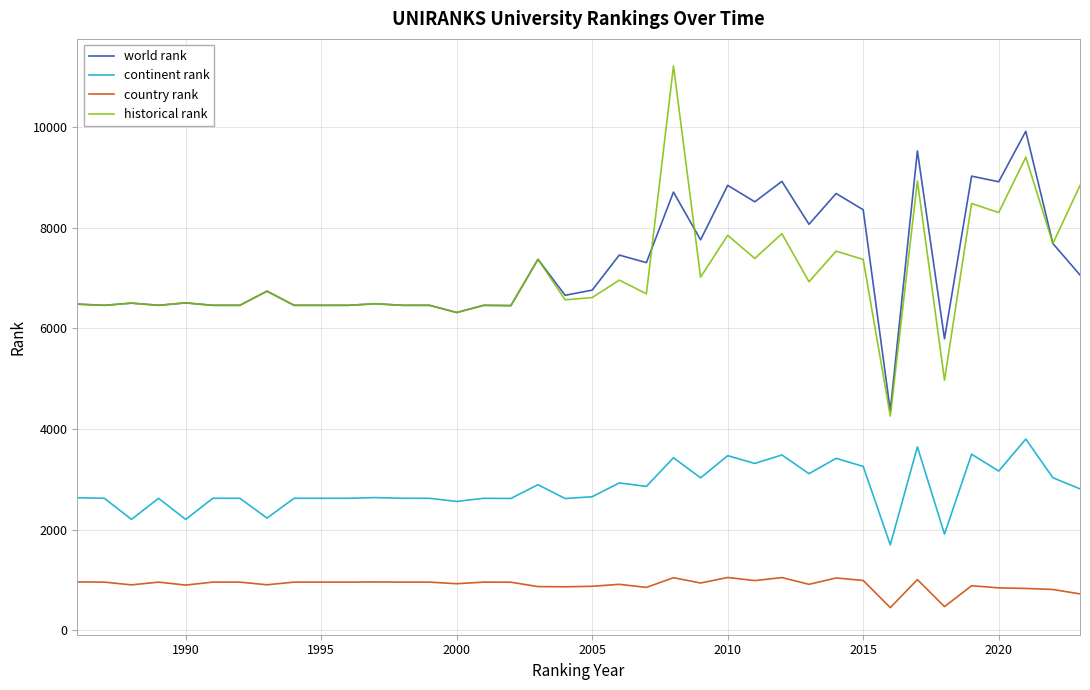

Which series has the widest spread of values?

historical rank